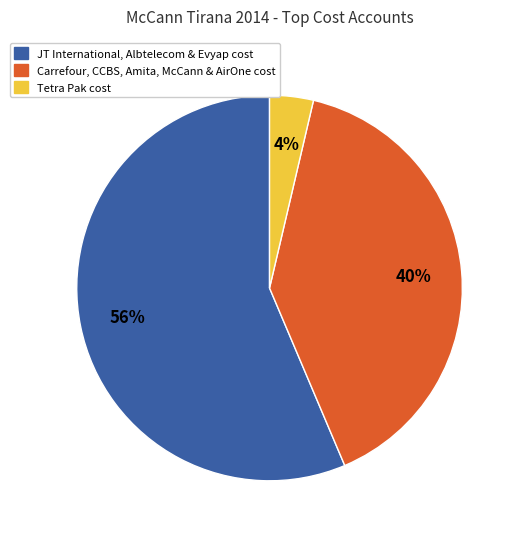

Is there a majority slice in this chart?

Yes